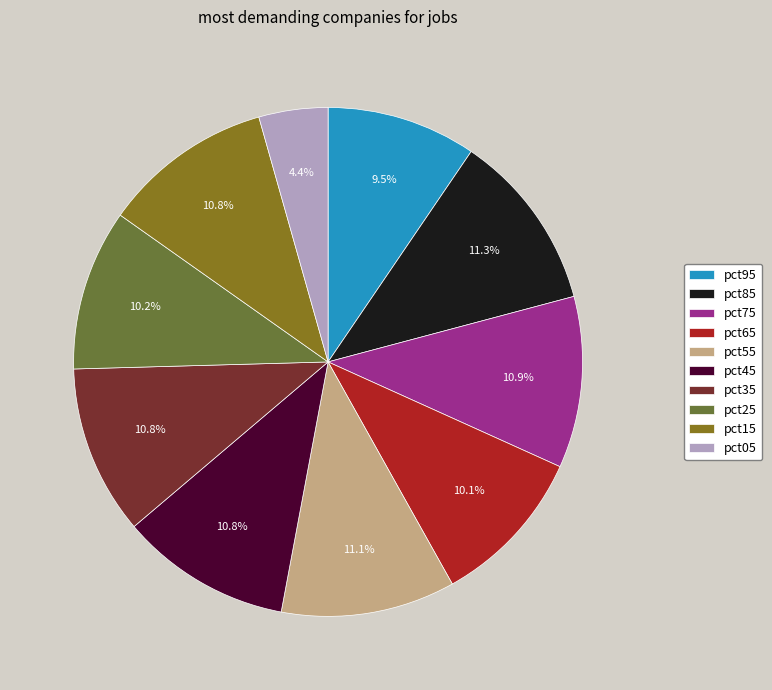

What is the smallest slice in the pie chart?

pct05